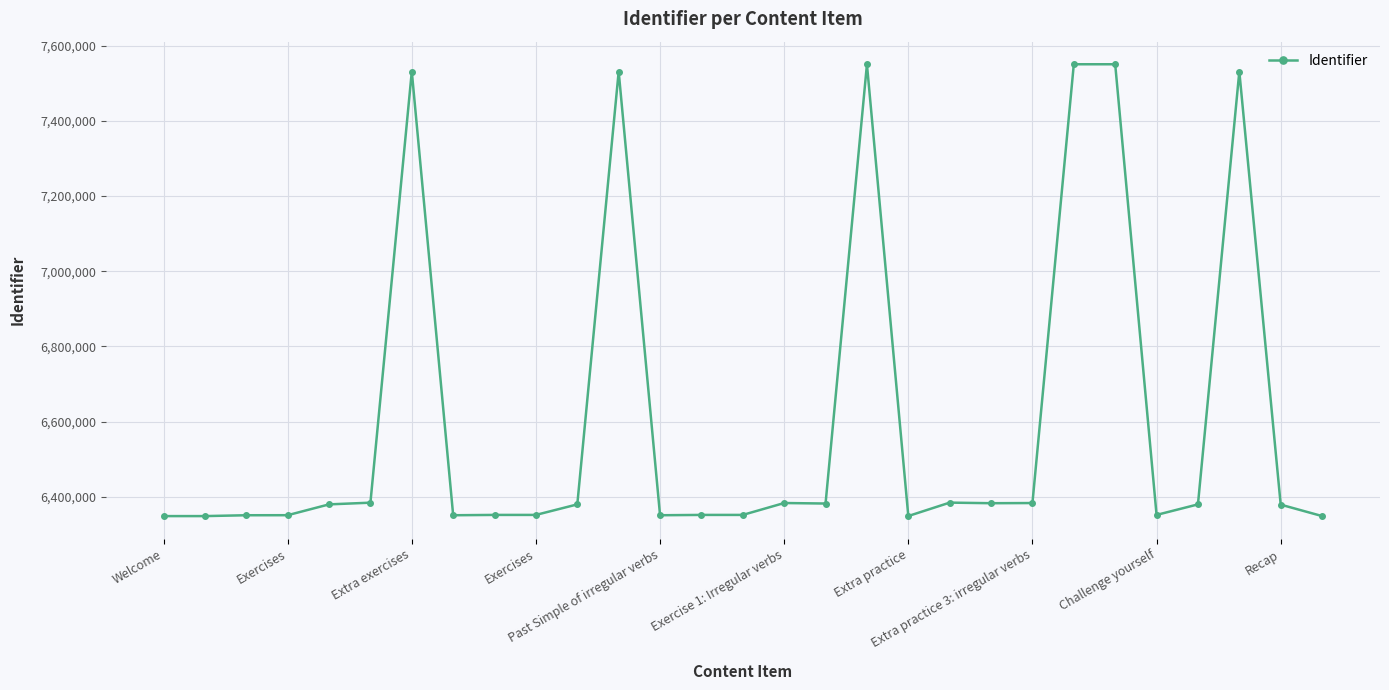

What is the greatest value displayed?

7550527